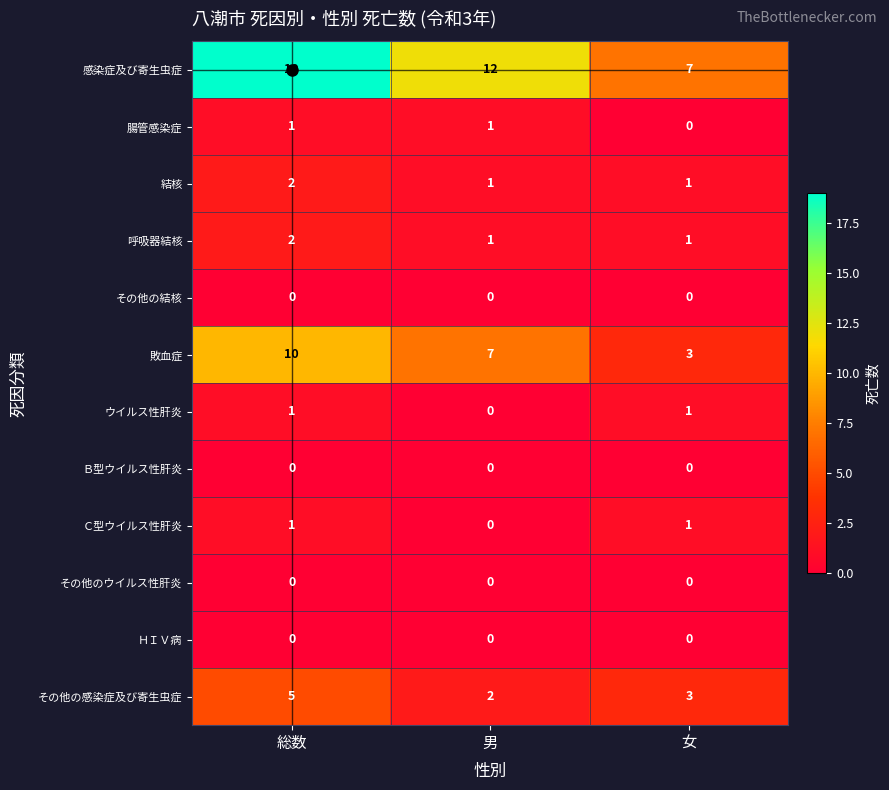

Which series has the largest total across all categories?

感染症及び寄生虫症